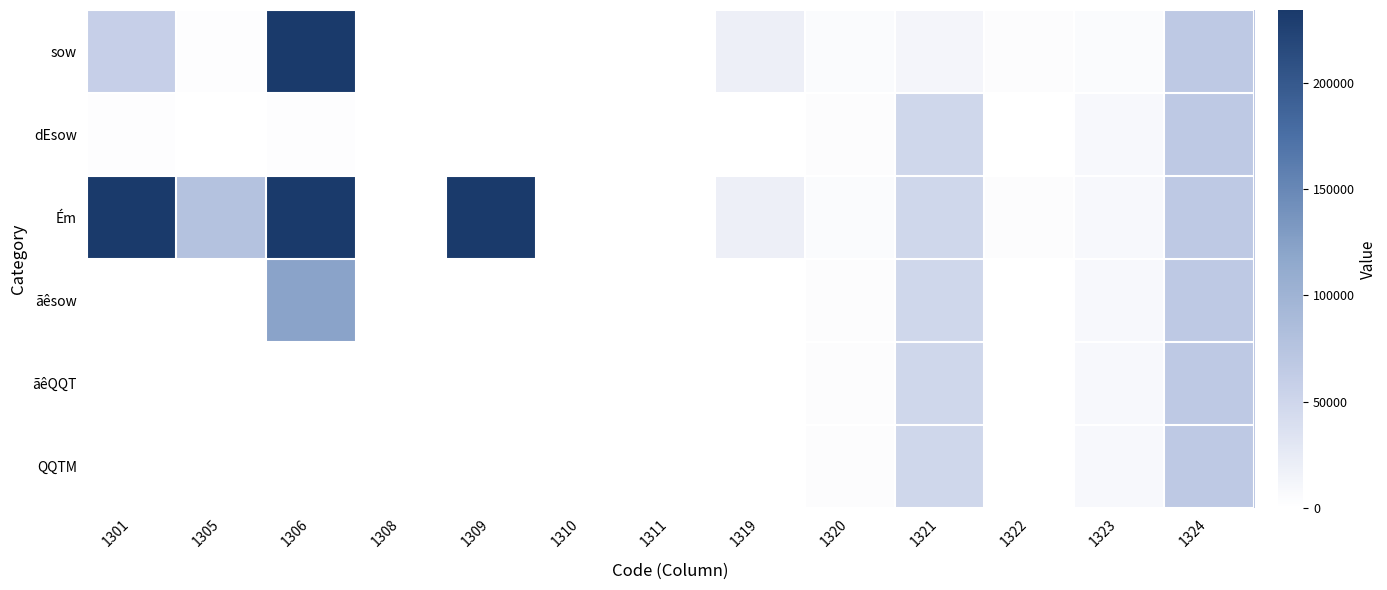

Count the number of data series in this chart.

6